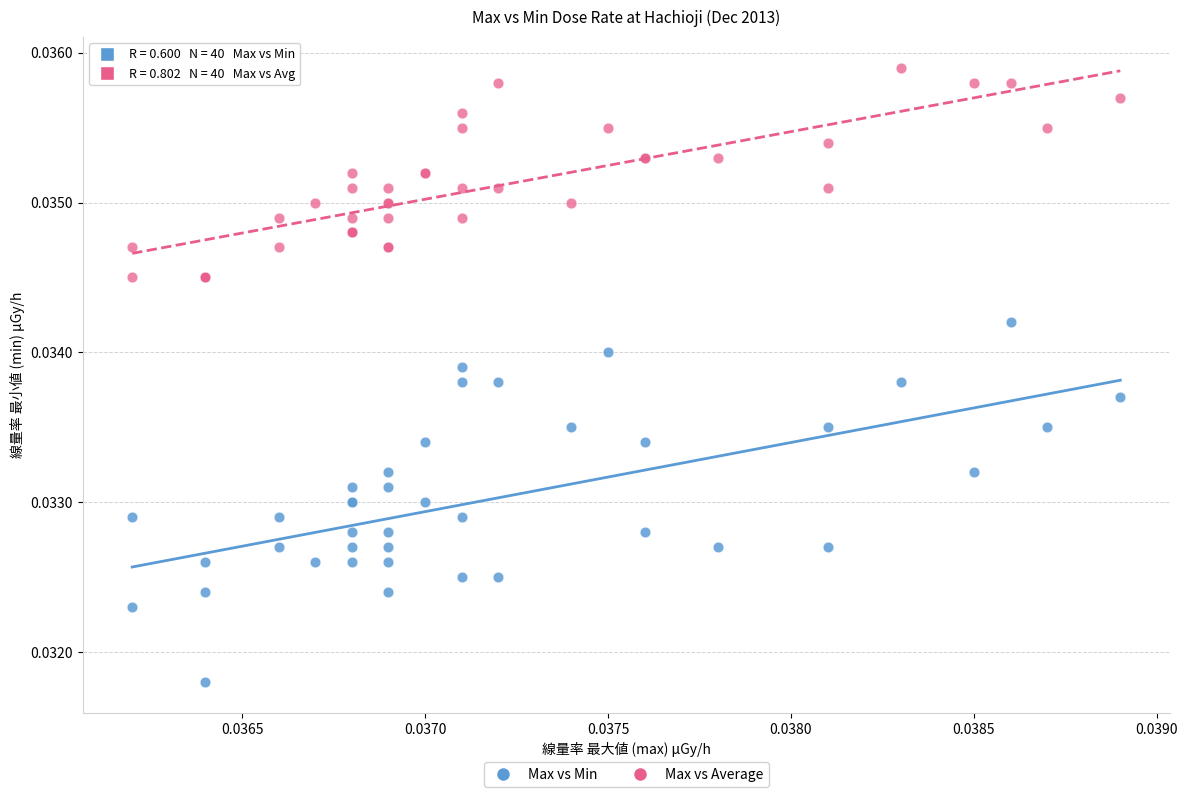

What are all the series names shown in the legend?

Max vs Min, Max vs Average